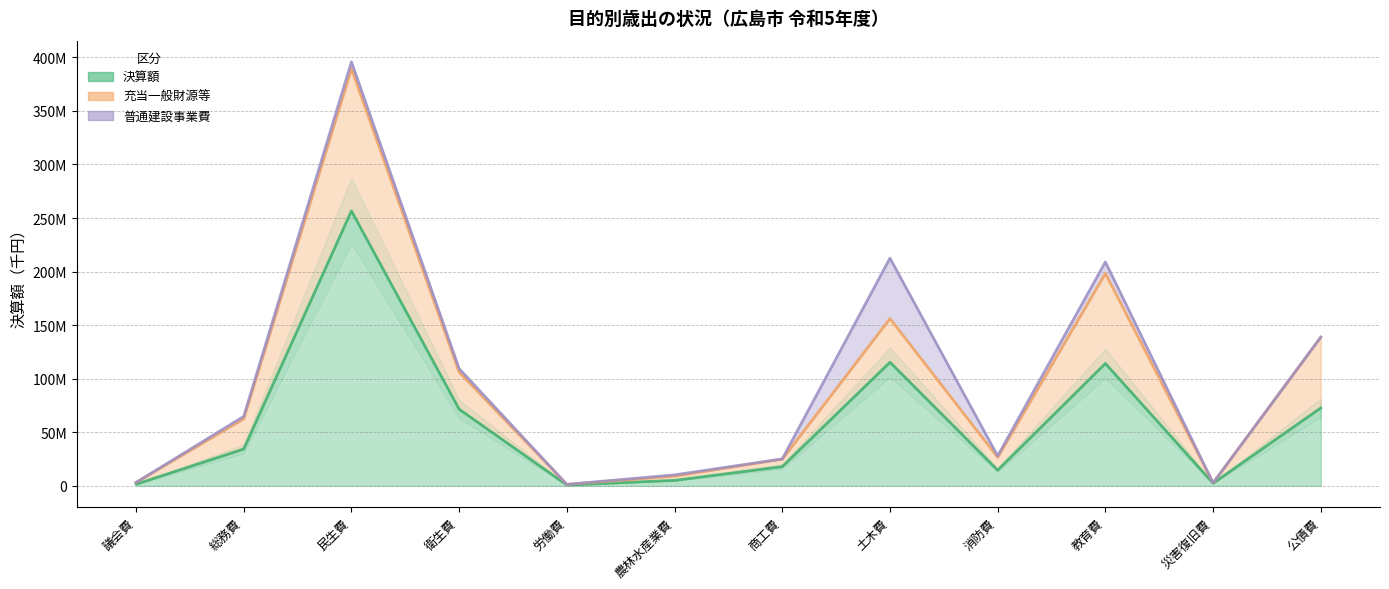

Rank the series by their maximum value, from lowest to highest.

普通建設事業費, 充当一般財源等, 決算額